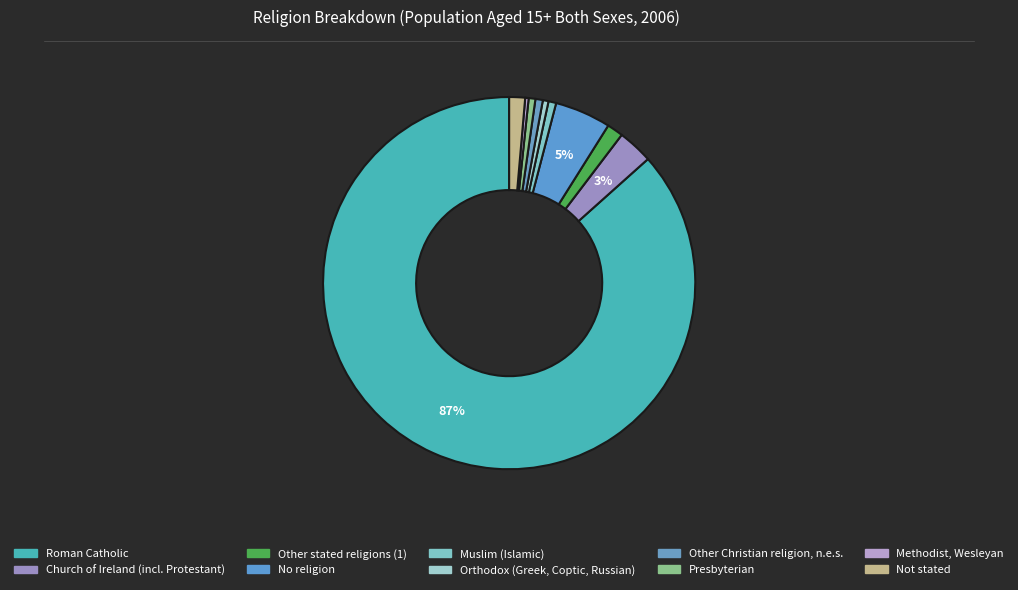

How many segments does this pie chart have?

10